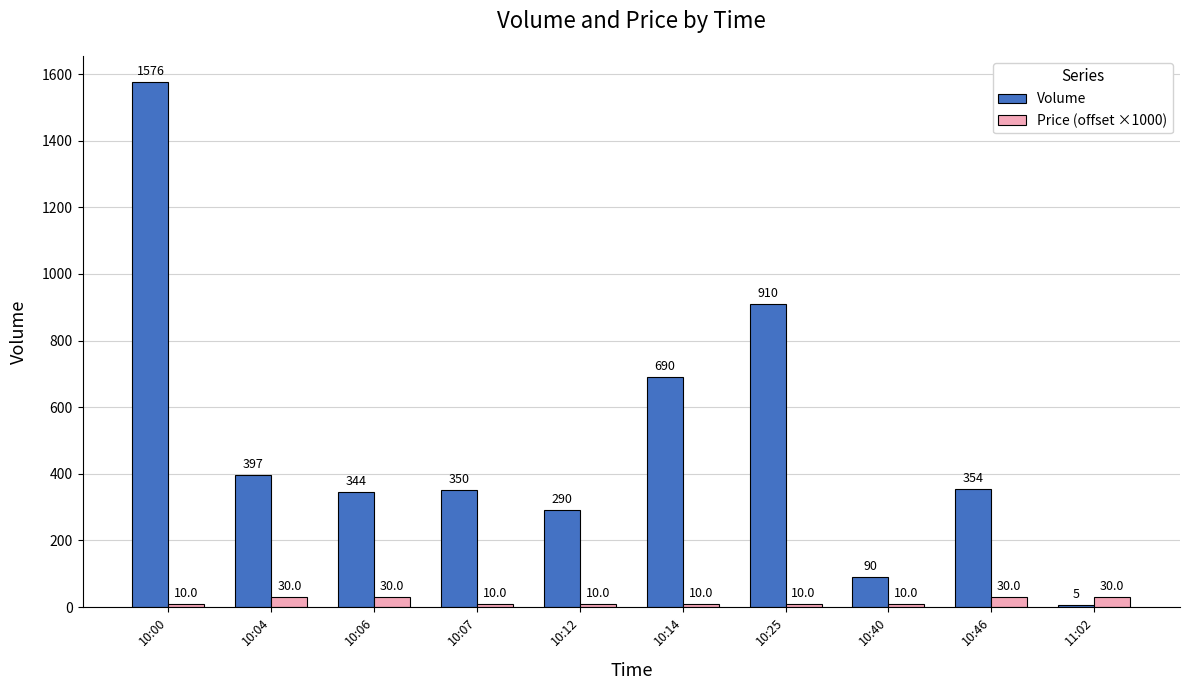

Reading left to right, transcribe all the data shown in this chart.

Volume: 10:00=1576	10:04=397	10:06=344	10:07=350	10:12=290	10:14=690	10:25=910	10:40=90	10:46=354	11:02=5
Price (offset ×1000): 10:00=10	10:04=30	10:06=30	10:07=10	10:12=10	10:14=10	10:25=10	10:40=10	10:46=30	11:02=30